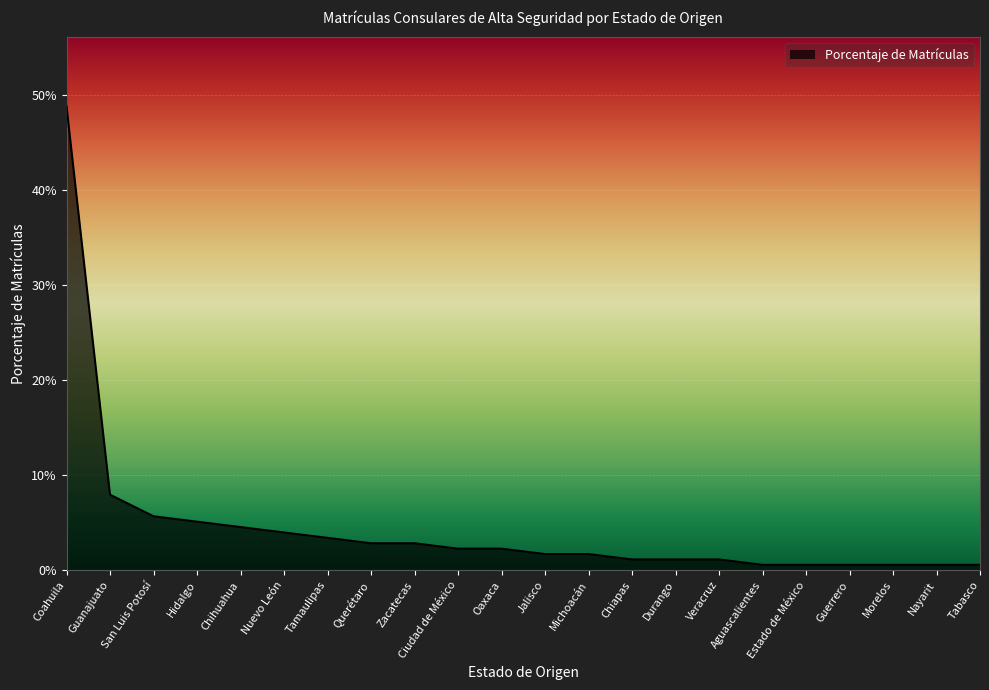

Which category has the highest value across all series?

Coahuila